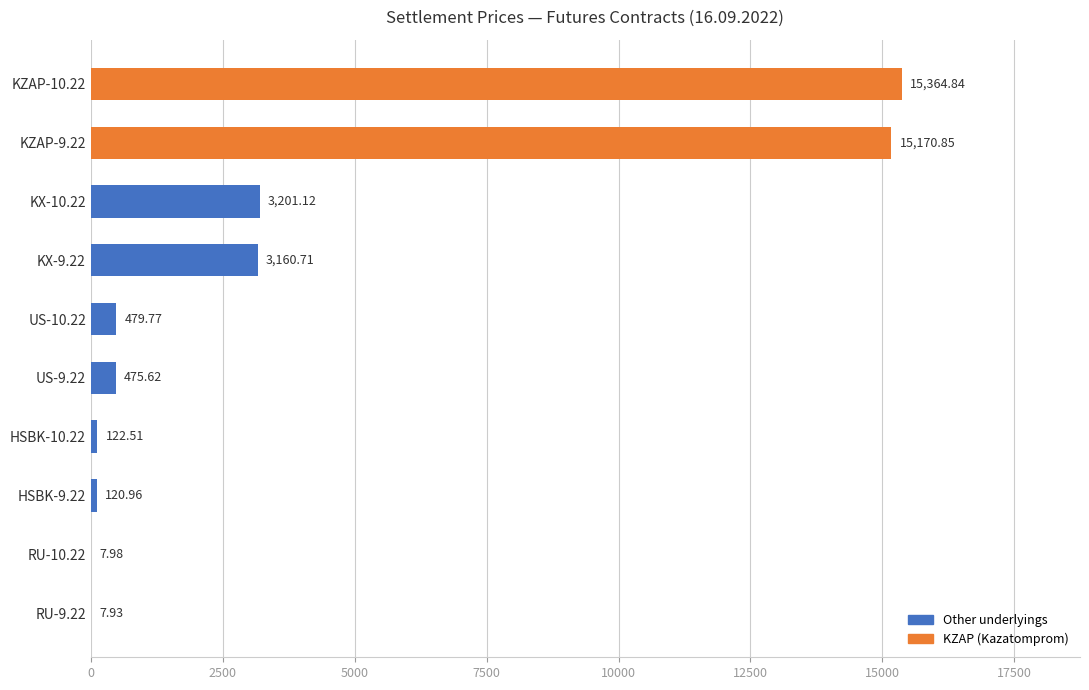

What is the sum of the values at KZAP-9.22 and HSBK-10.22?

15293.4